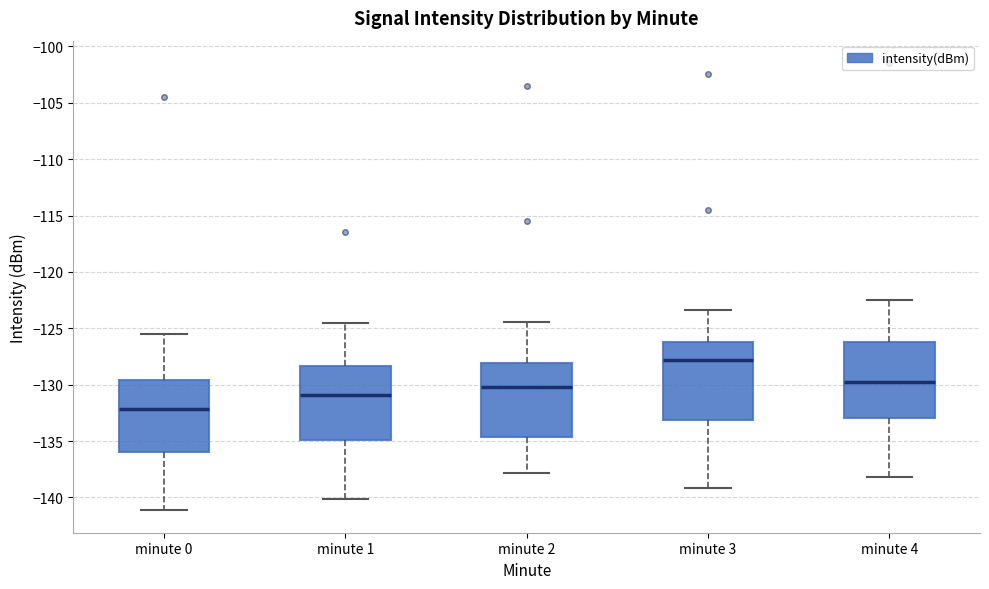

Which box's median line is the lowest?

minute 0